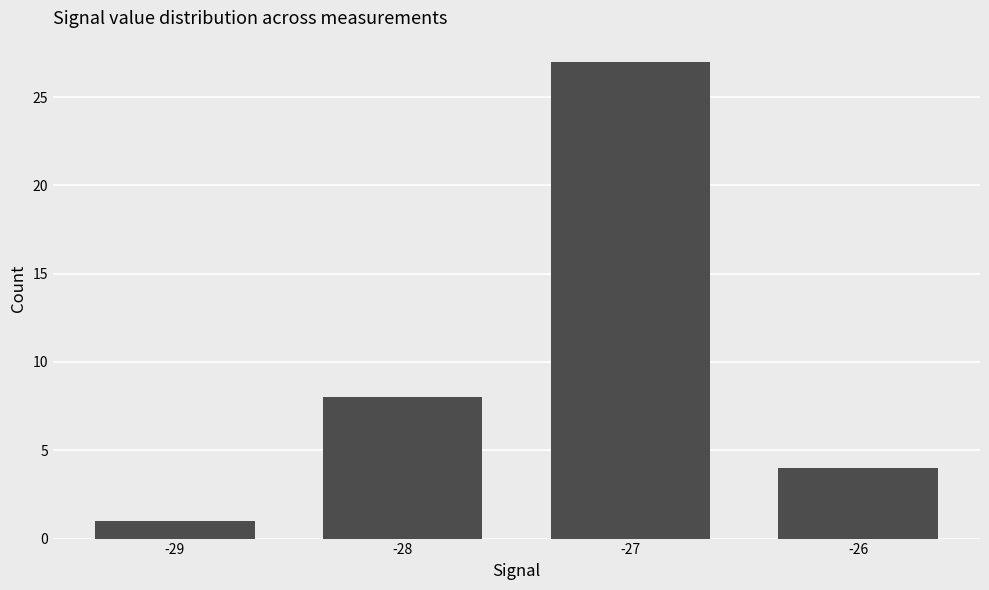

Which label corresponds to the smallest value in the chart?

-29